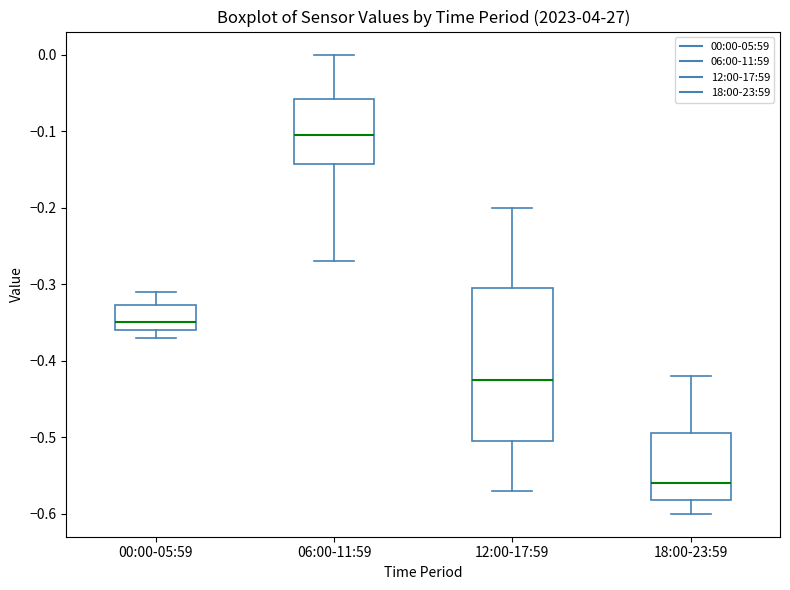

Which box is the tallest, from its lower edge to its upper edge?

12:00-17:59